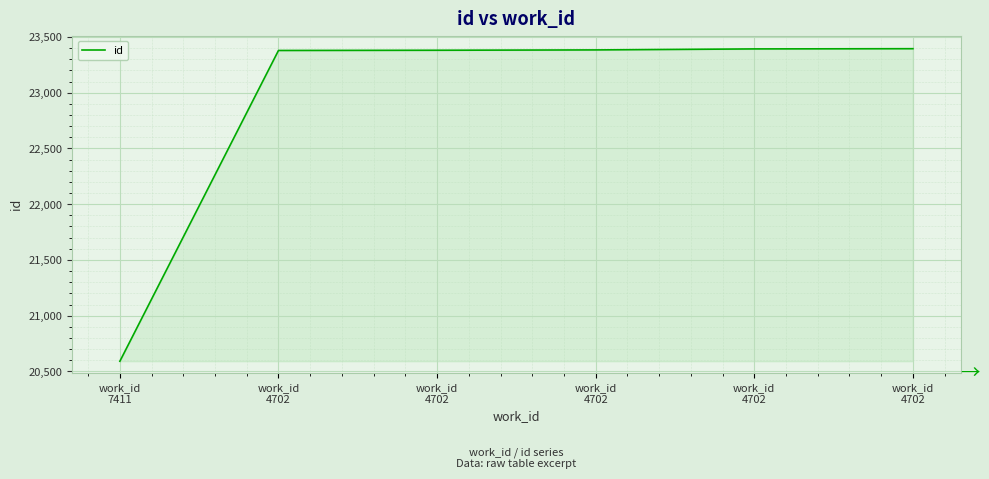

What is the difference between the maximum and minimum values?

2804